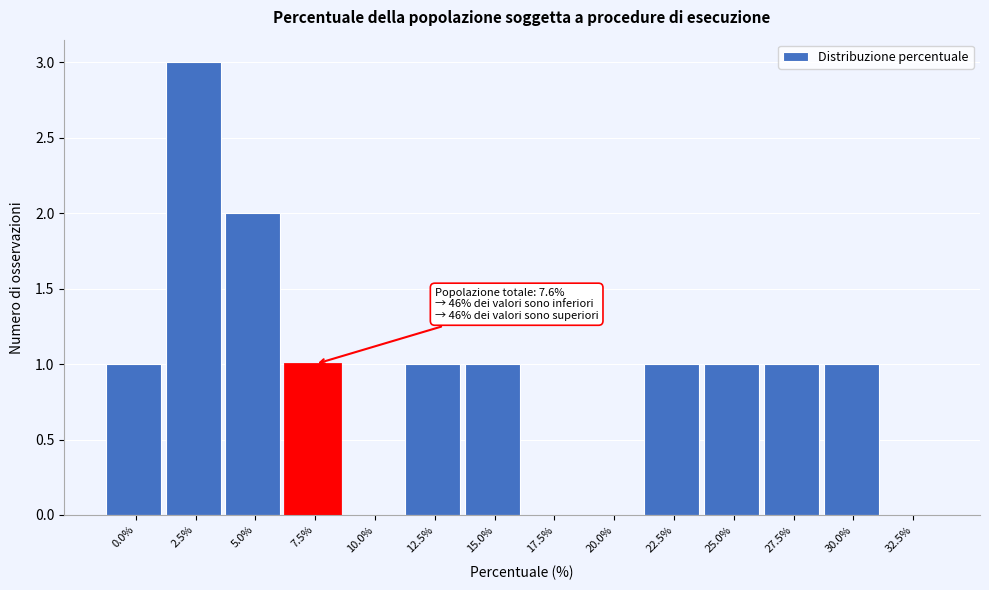

Reading left to right, what are all the values shown in this chart?

0.0%=1	2.5%=3	5.0%=2	7.5%=1	10.0%=0	12.5%=1	15.0%=1	17.5%=0	20.0%=0	22.5%=1	25.0%=1	27.5%=1	30.0%=1	32.5%=0